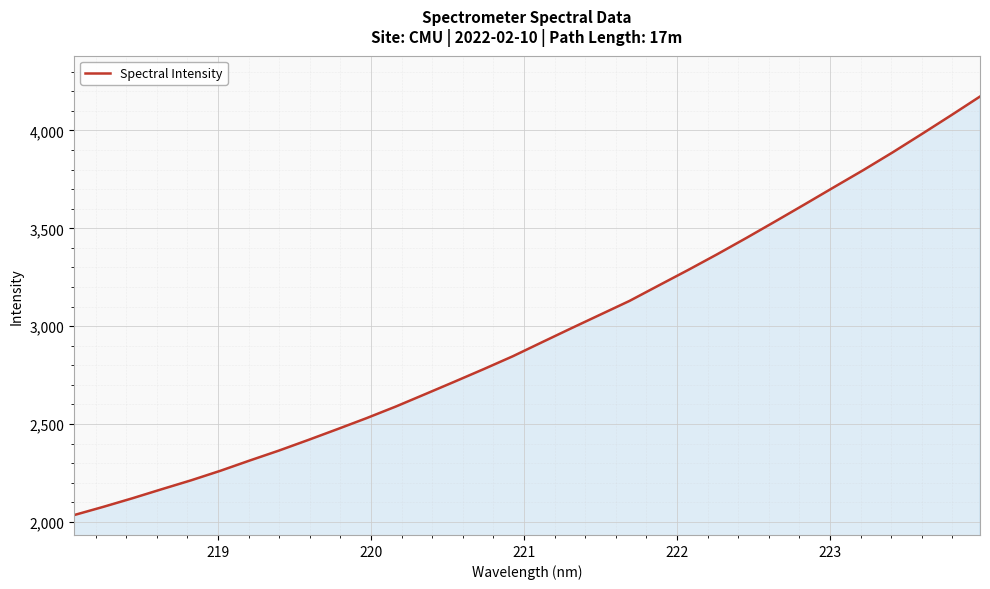

What is the difference between the maximum and minimum values?

2138.6